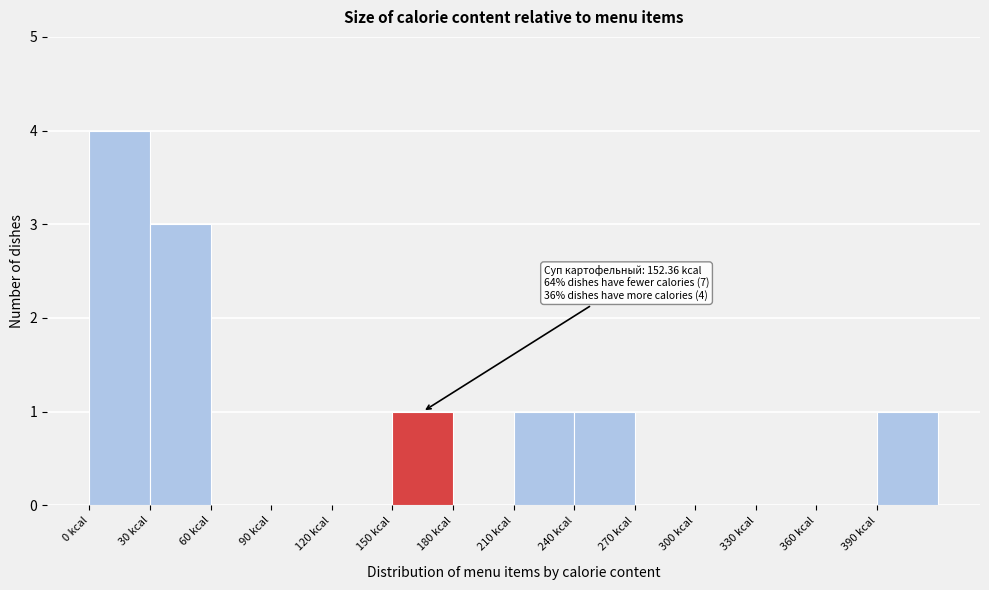

Over which range of the x-axis is the bar tallest?

0 to 30